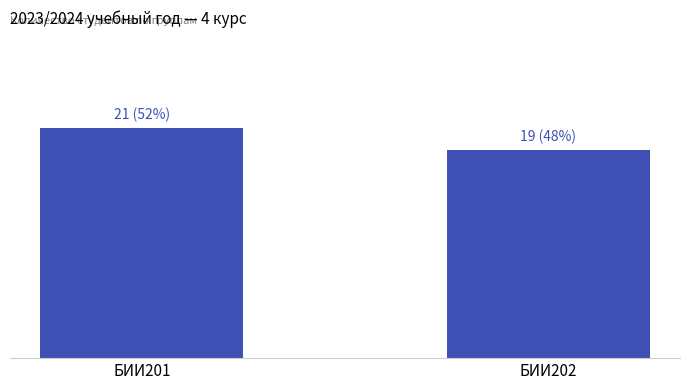

List the labels in order of value, largest first.

БИИ201, БИИ202